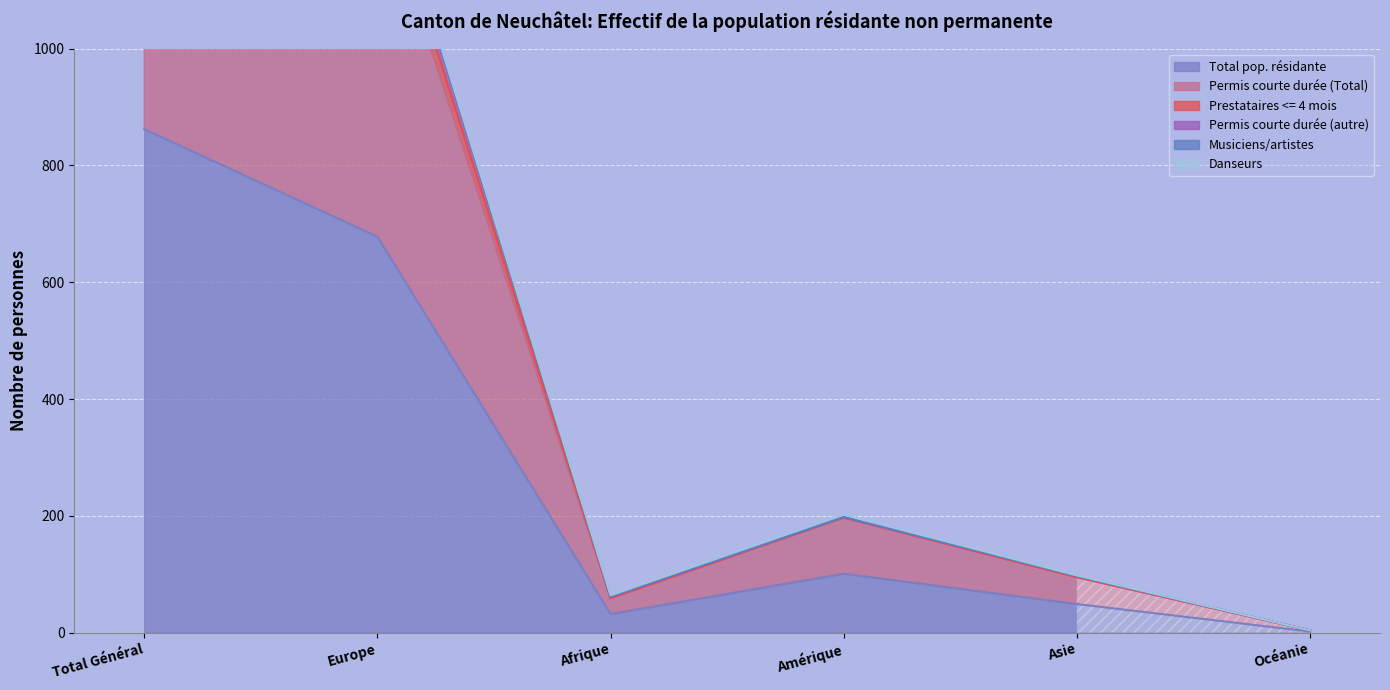

True or false: Prestataires <= 4 mois and Total pop. résidante intersect in this chart.

False